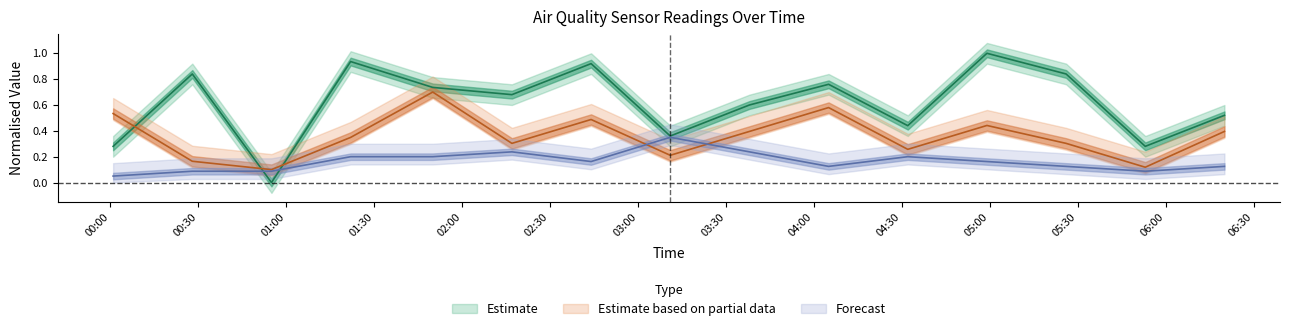

Is the value of SDS_P1 at 2021/09/03 00:01 greater than the value of SDS_P2 at 2021/09/03 02:44?

No